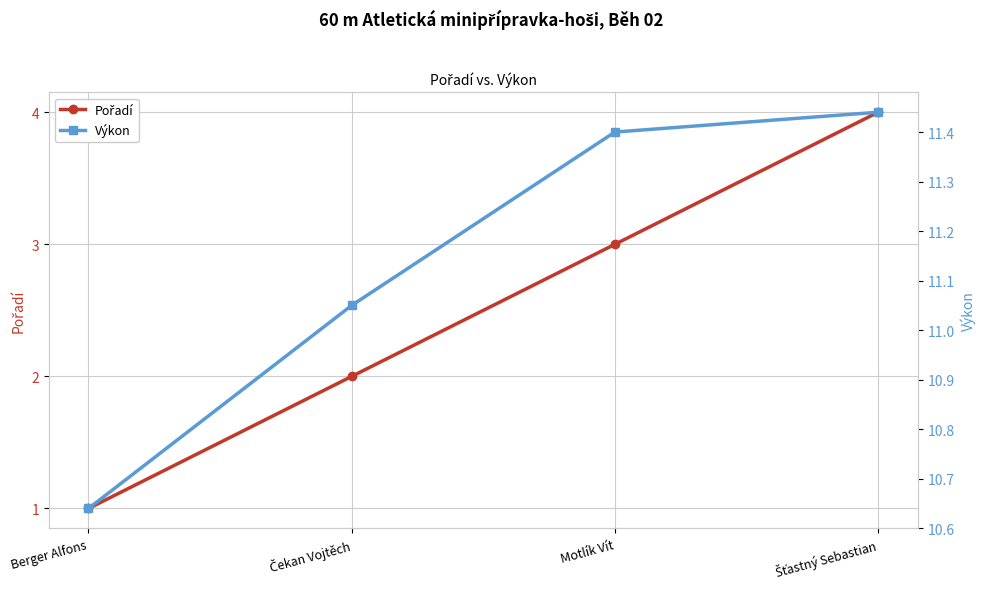

What position from the right is Čekan Vojtěch?

3